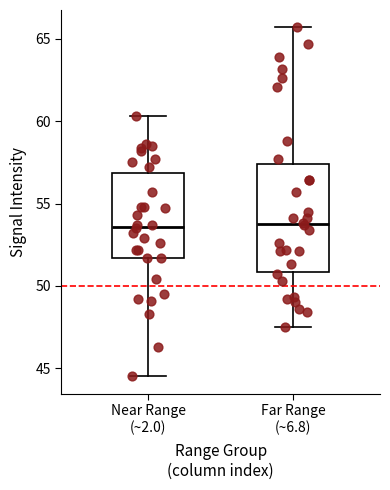

Reading left to right, read every box against the y-axis: the position of its median line, the range the box covers, and the ends of its whiskers. The values are not printed on the chart, so give them approximately, as read against the axis.

Near Range (~2.0): median 53.5, box 51.5 to 57.0, whiskers 44.5 to 60.5
Far Range (~6.8): median 54.0, box 51.0 to 57.5, whiskers 47.5 to 65.5